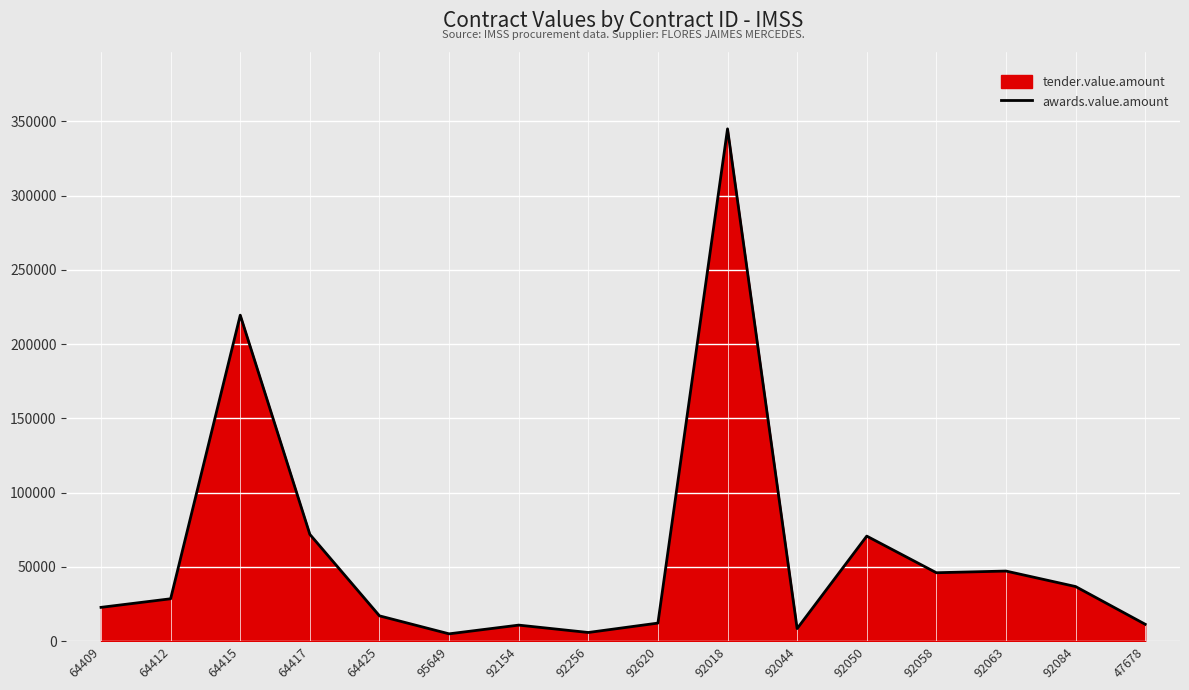

Read the value at 92154.

10829.5